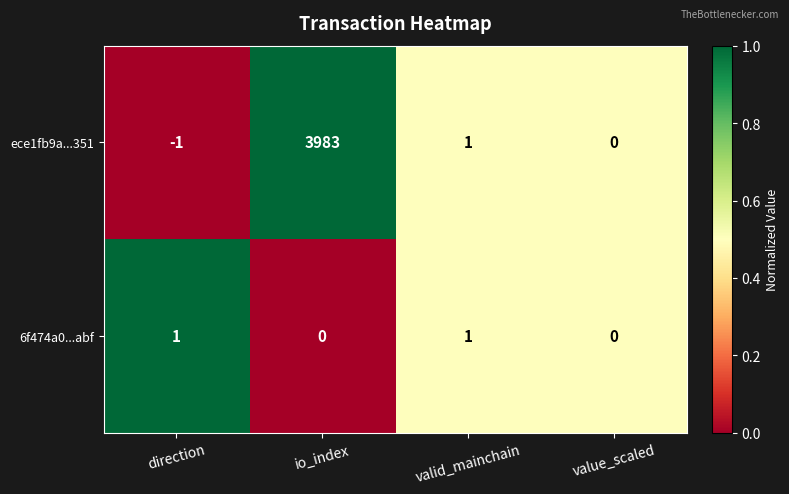

Reading left to right, what are all the values shown in this chart?

ece1fb9a...351: direction=-1	io_index=3983	valid_mainchain=1	value_scaled=0
6f474a0...abf: direction=1	io_index=0	valid_mainchain=1	value_scaled=0